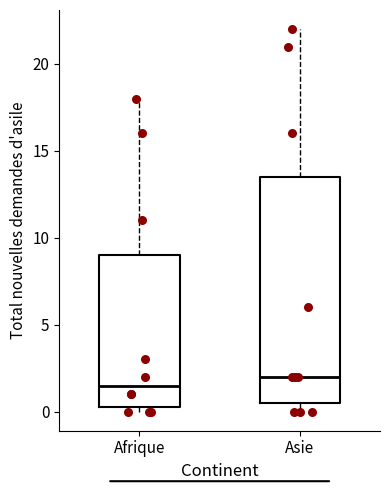

Which box is the tallest, from its lower edge to its upper edge?

Asie